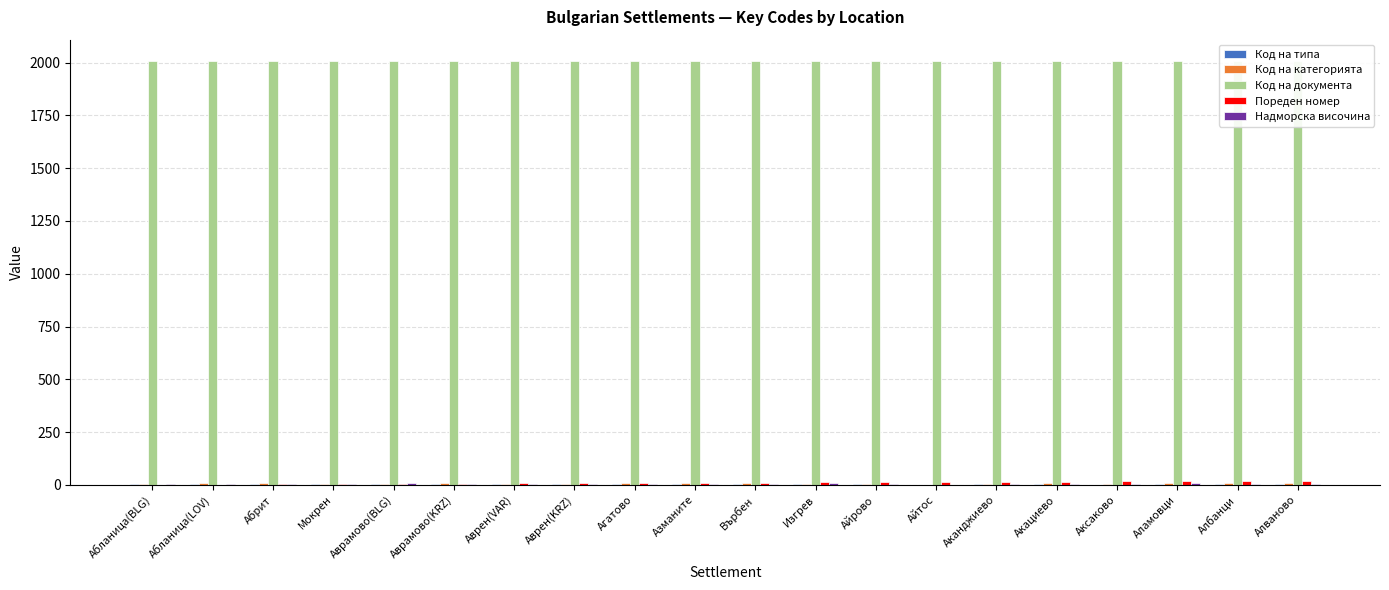

List the series in order of their peak value, highest first.

Код на документа, Пореден номер, Код на категорията, Надморска височина, Код на типа